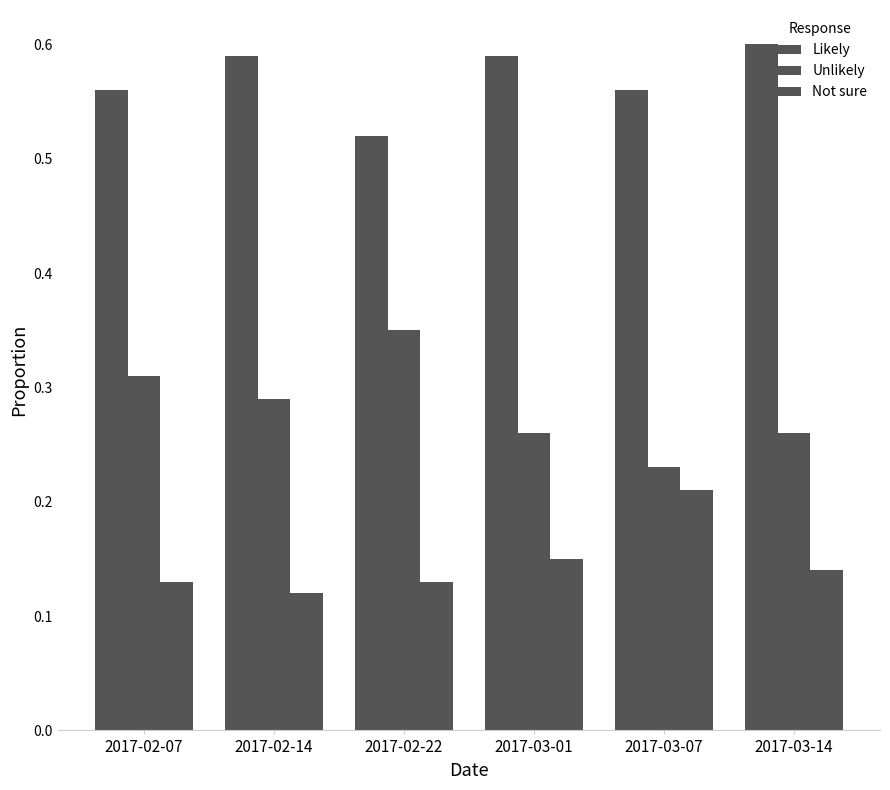

Where is Not sure nearest to the value 0?

2017-02-14